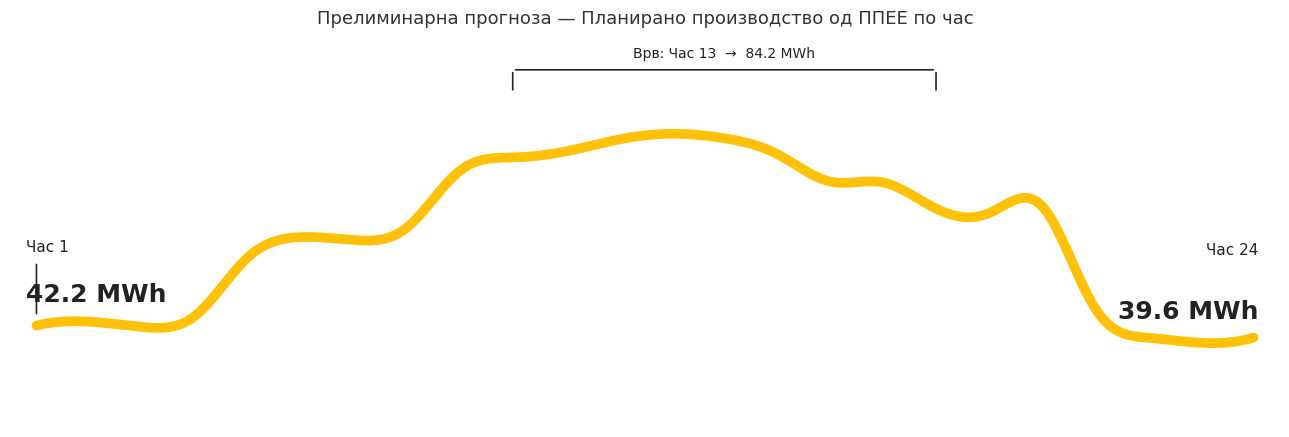

Does the chart display data point markers on the line(s)?

No